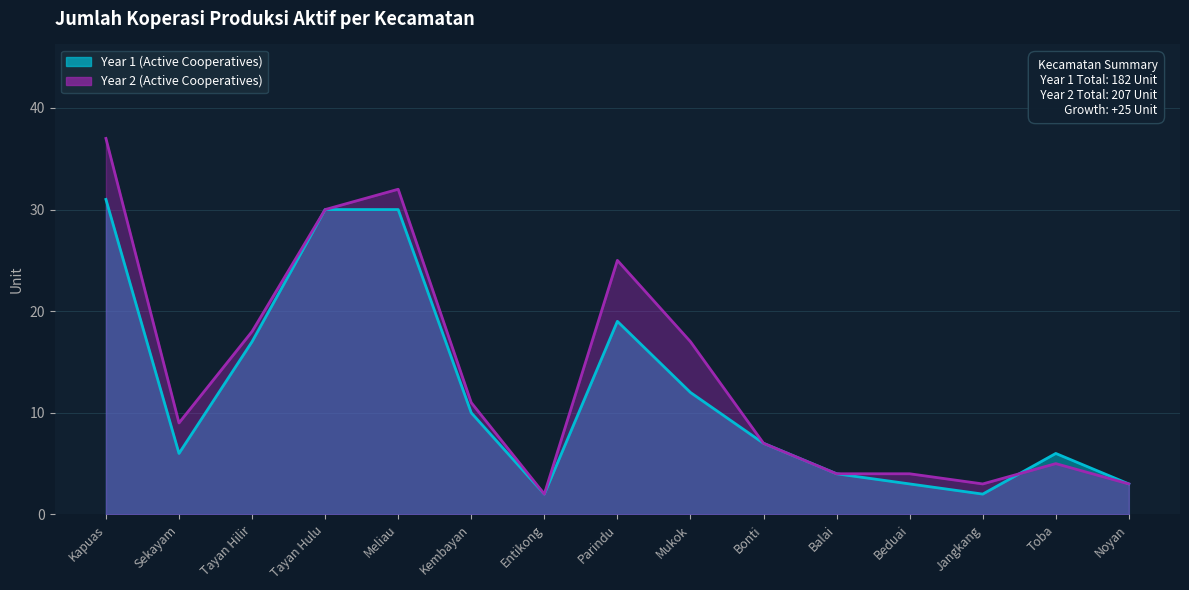

In Year 2 (Active Cooperatives), how many points are higher than both neighbors (excluding endpoints)?

3